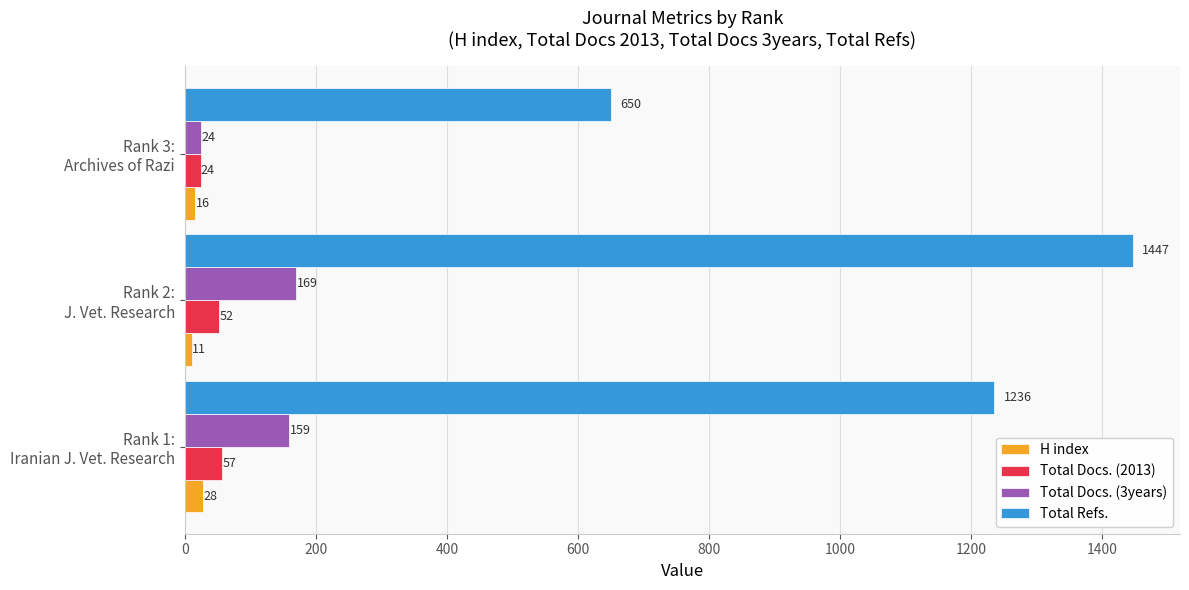

Count the H index values in the range 11 to 28.

3